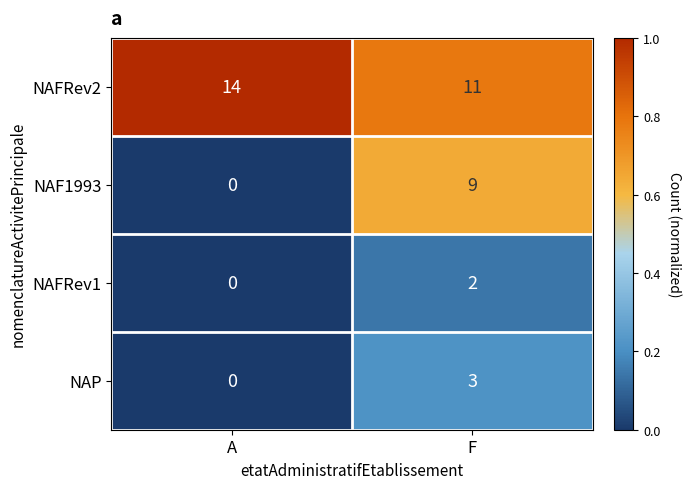

List the series in order of their peak value, highest first.

NAFRev2, NAF1993, NAP, NAFRev1